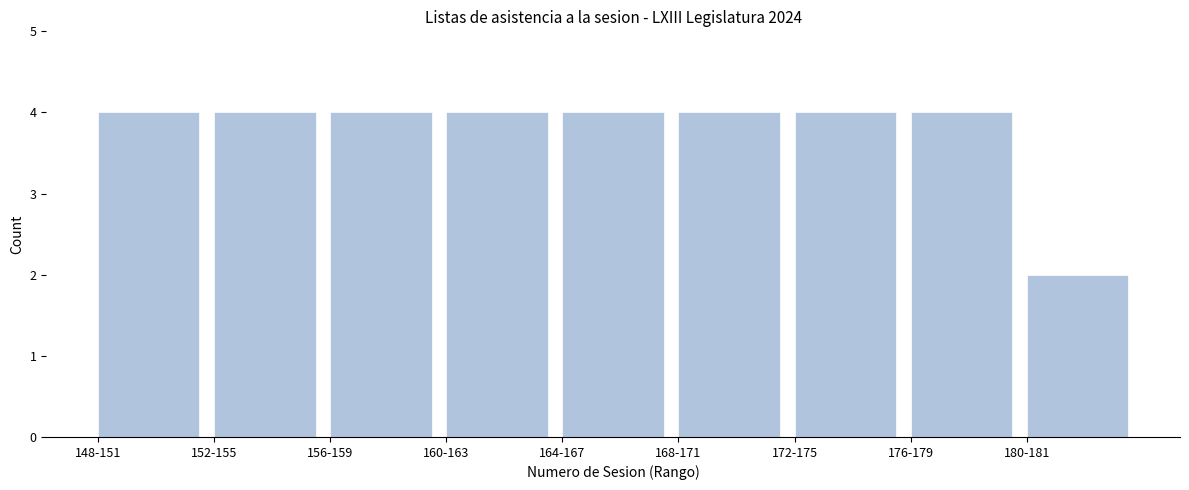

Reading left to right, transcribe all the data shown in this chart.

4	4	4	4	4	4	4	4	2